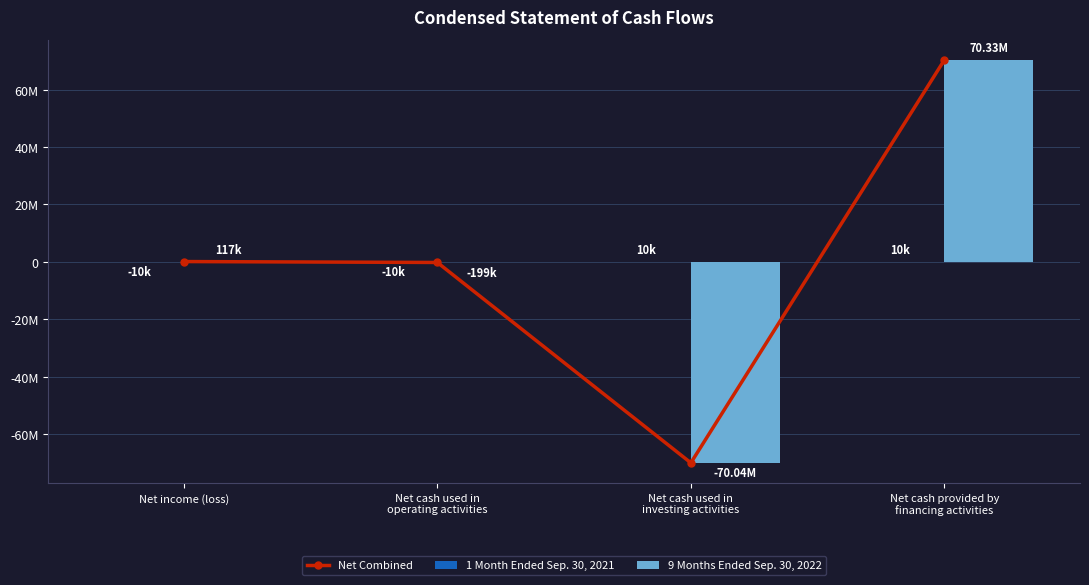

The 9 Months Ended Sep. 30, 2022 series shows 176574 at Net income (loss). True or false?

False